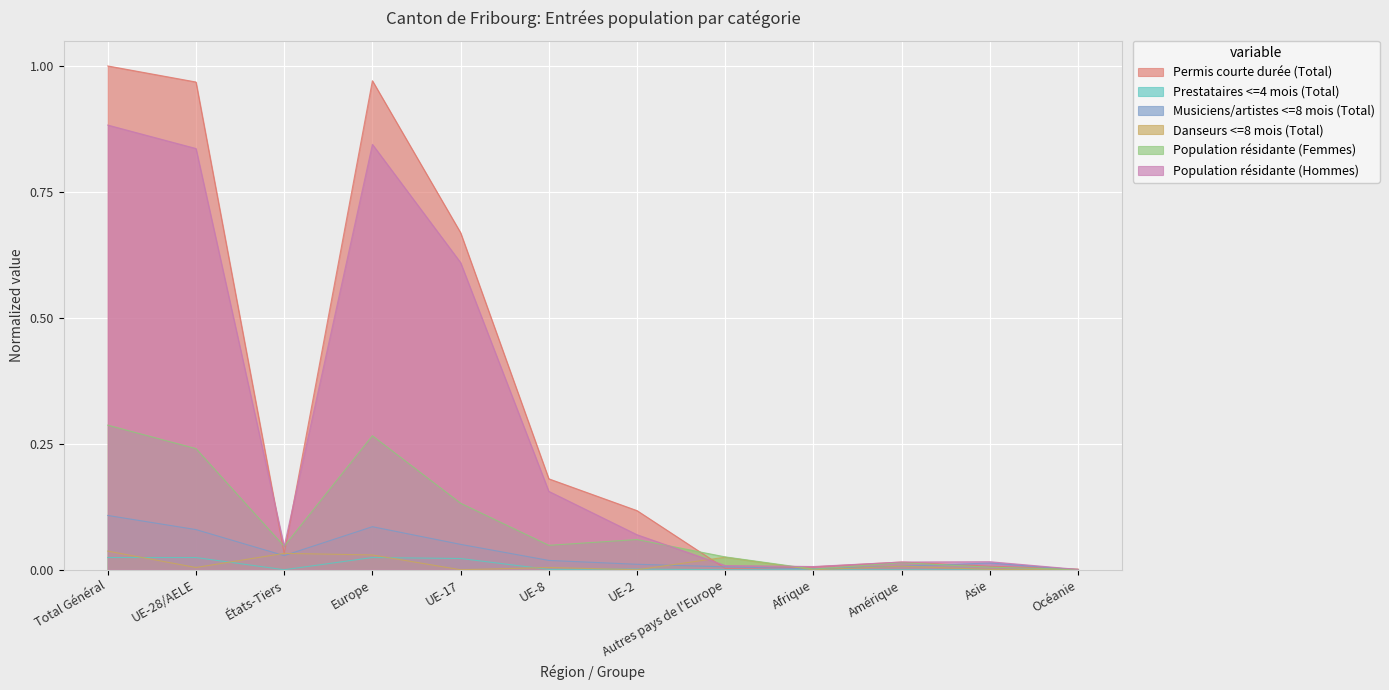

Which label corresponds to the smallest value in the chart?

États-Tiers